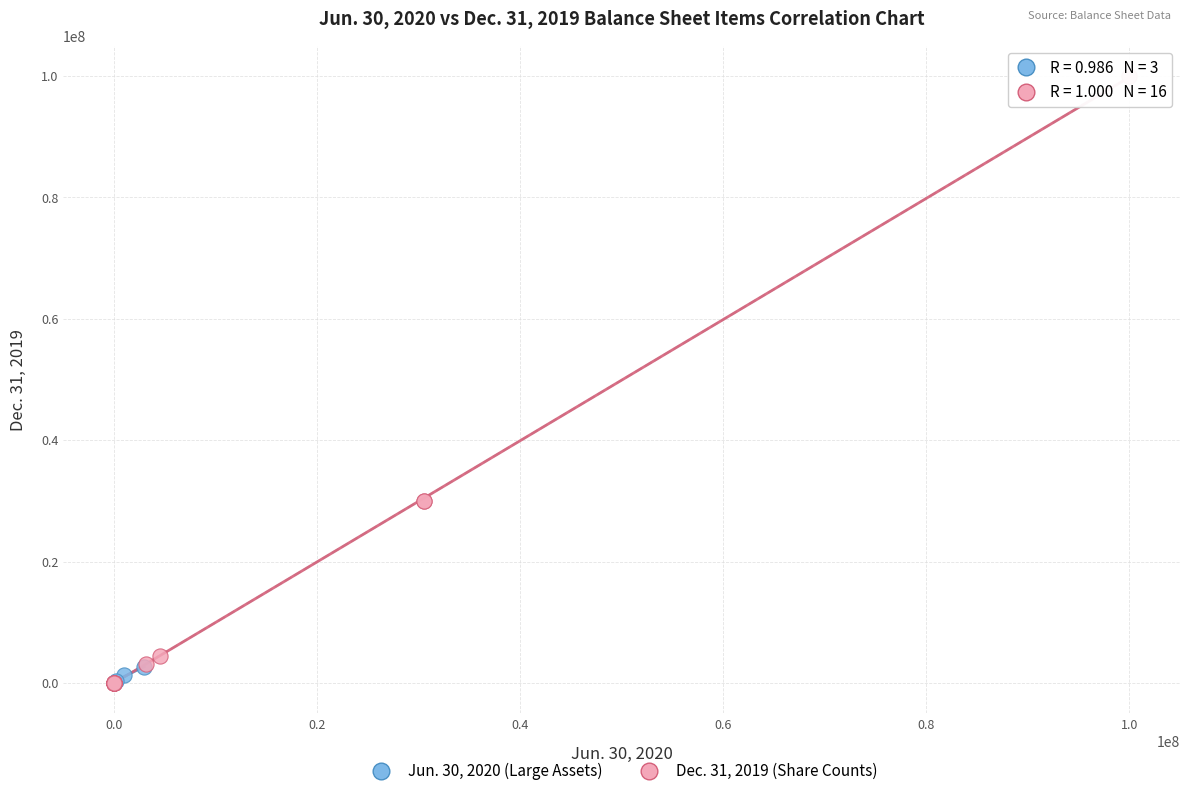

Which series reaches the maximum Y coordinate?

Dec. 31, 2019 (Share Counts)